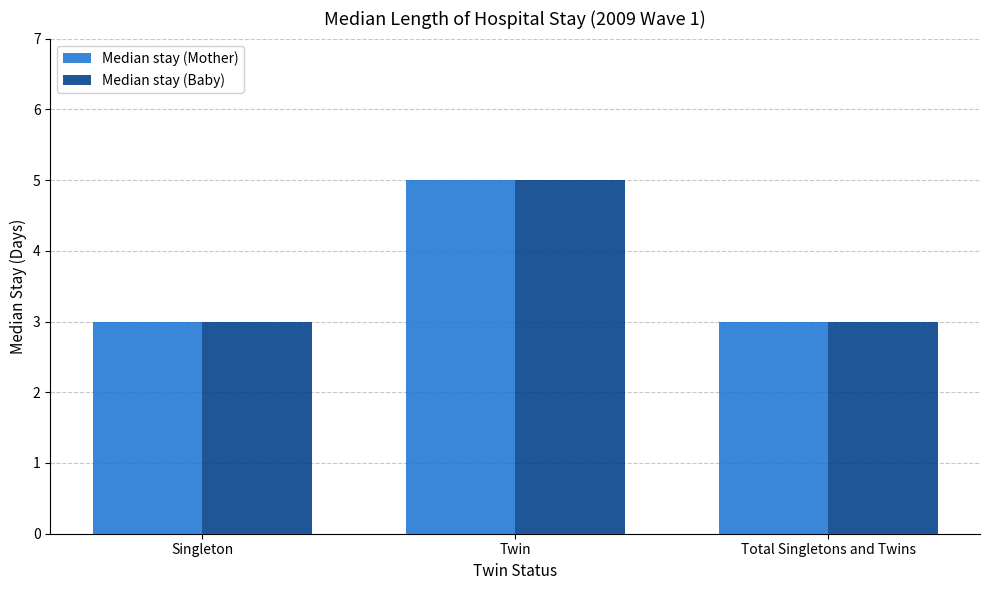

Is it true that Median stay (Mother) equals 7 at Twin?

False